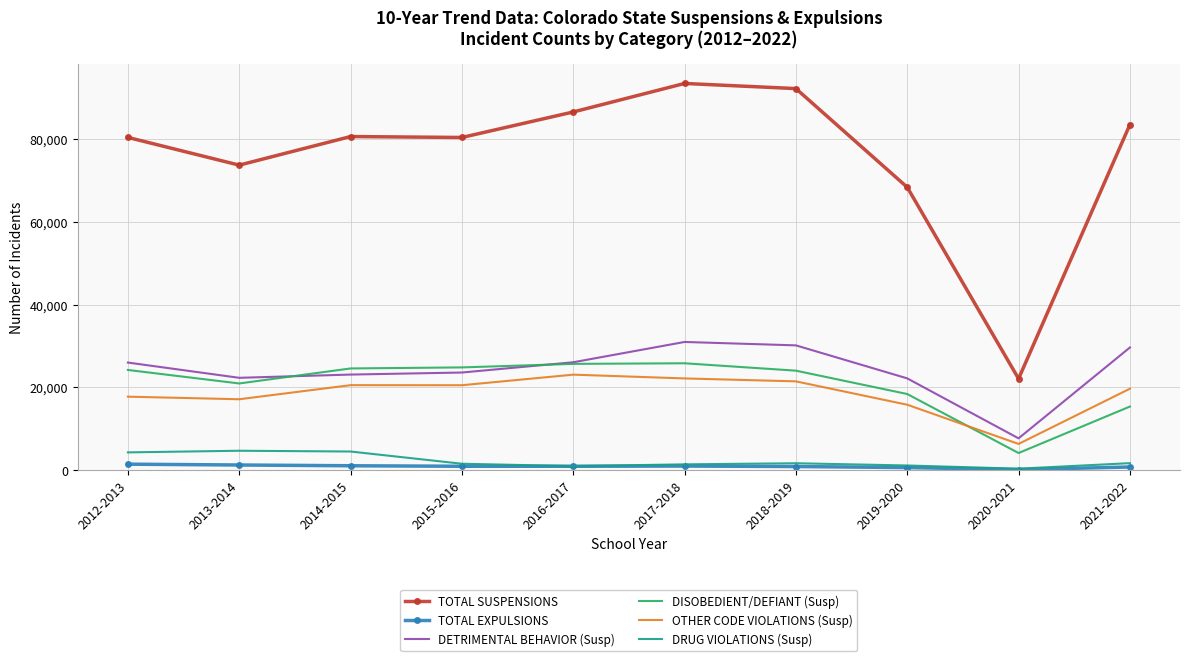

Which series has the largest total across all categories?

TOTAL SUSPENSIONS